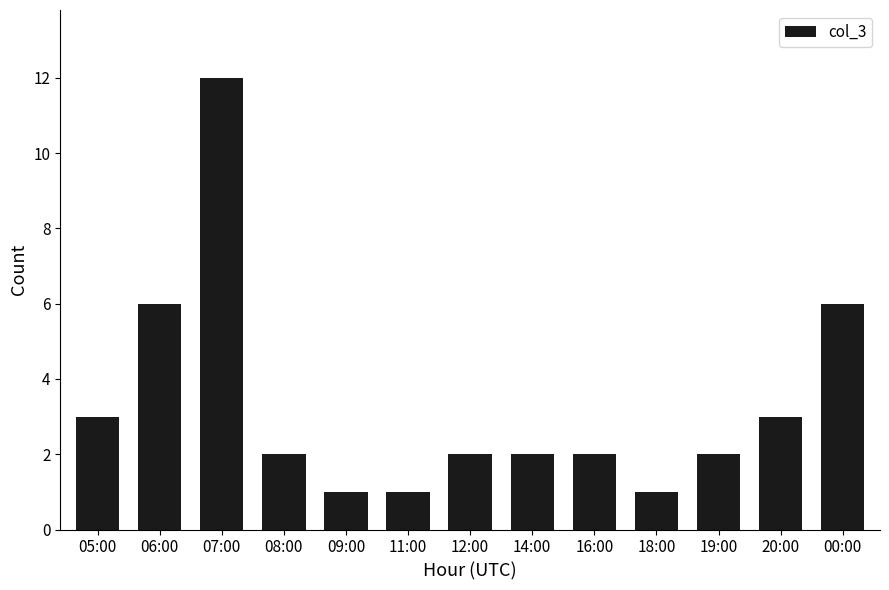

What is the label of the 8th bar from the right?

11:00